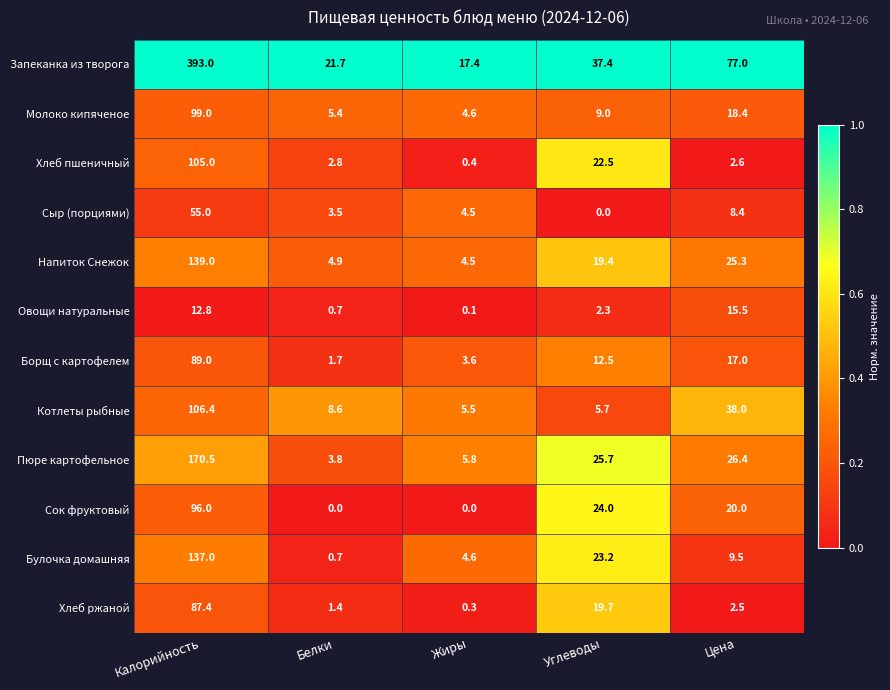

List the series in order of their peak value, lowest first.

Овощи натуральные, Сыр (порциями), Хлеб ржаной, Борщ с картофелем, Сок фруктовый, Молоко кипяченое, Хлеб пшеничный, Котлеты рыбные, Булочка домашняя, Напиток Снежок, Пюре картофельное, Запеканка из творога